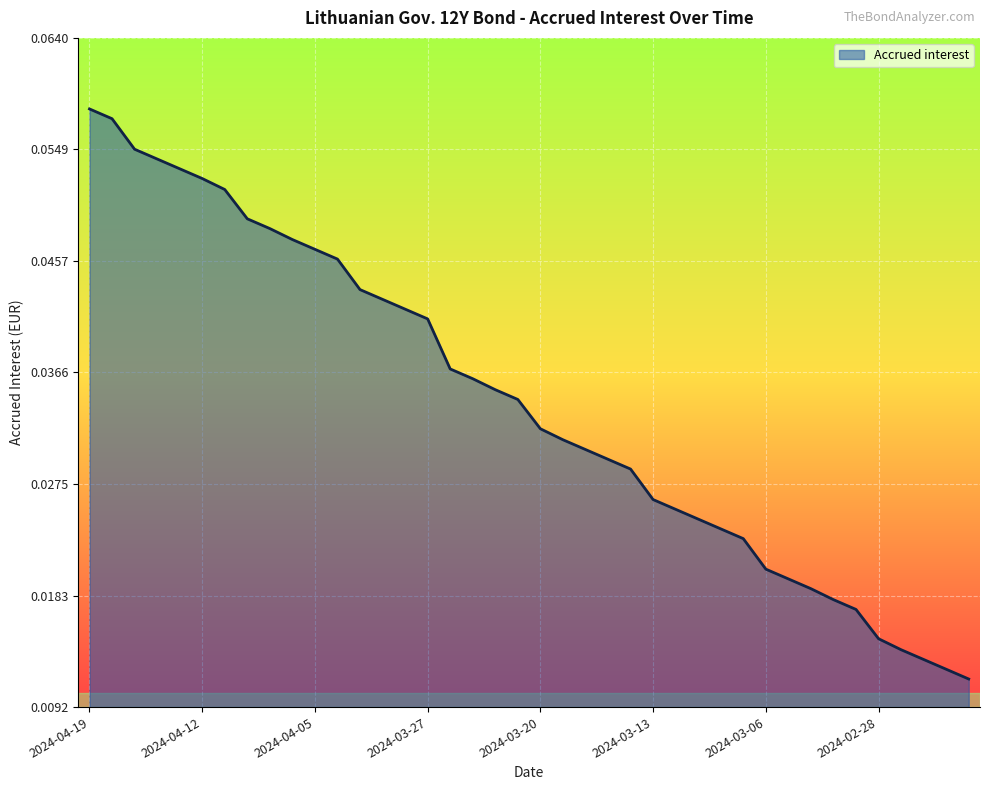

Reading left to right, what are all the values shown in this chart?

0.1	0.1	0.1	0.1	0.1	0.1	0.1	0.0	0.0	0.0	0.0	0.0	0.0	0.0	0.0	0.0	0.0	0.0	0.0	0.0	0.0	0.0	0.0	0.0	0.0	0.0	0.0	0.0	0.0	0.0	0.0	0.0	0.0	0.0	0.0	0.0	0.0	0.0	0.0	0.0